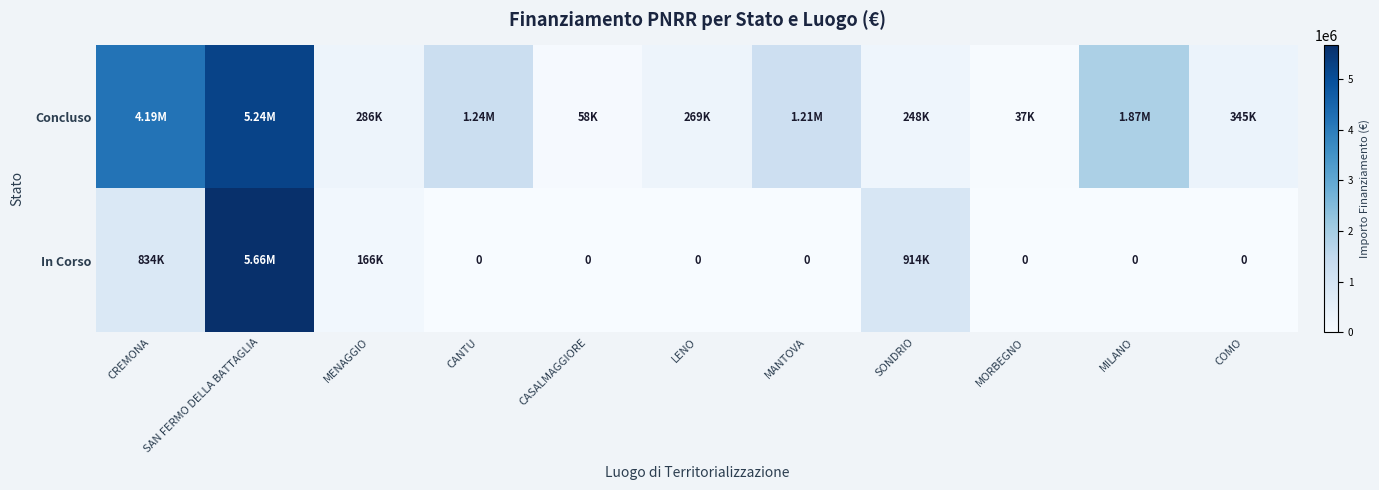

List the series in order of their peak value, highest first.

In Corso, Concluso